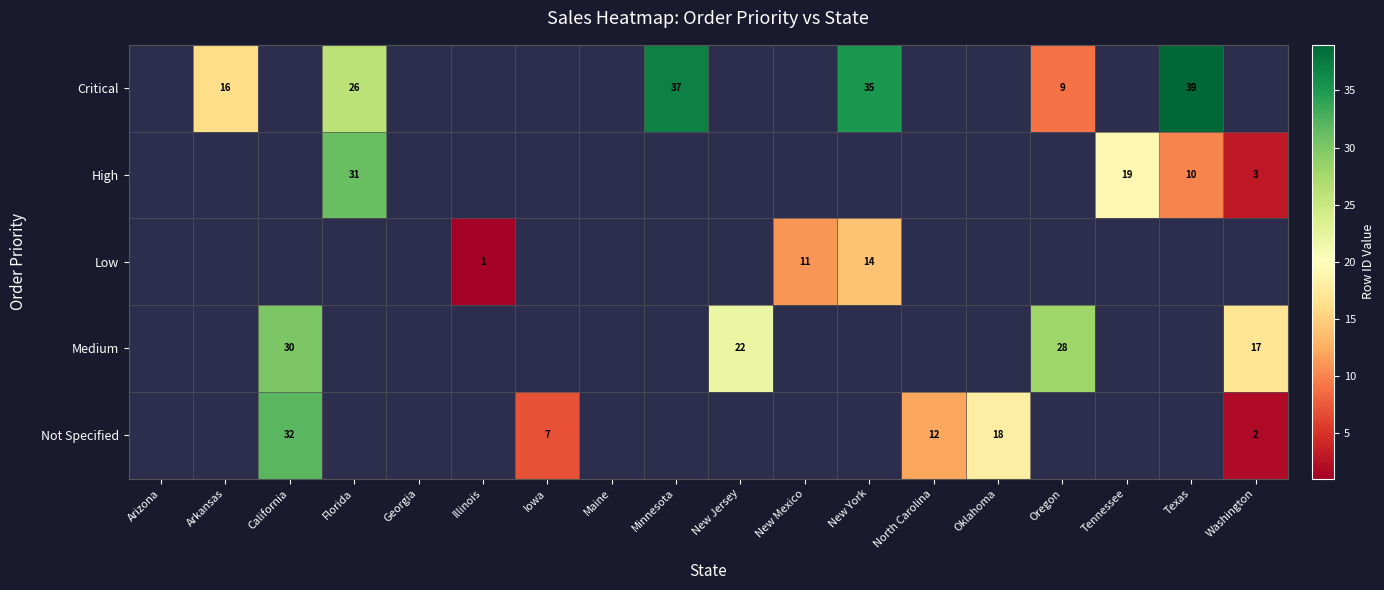

Is it true that High equals 10.0 at Texas?

True